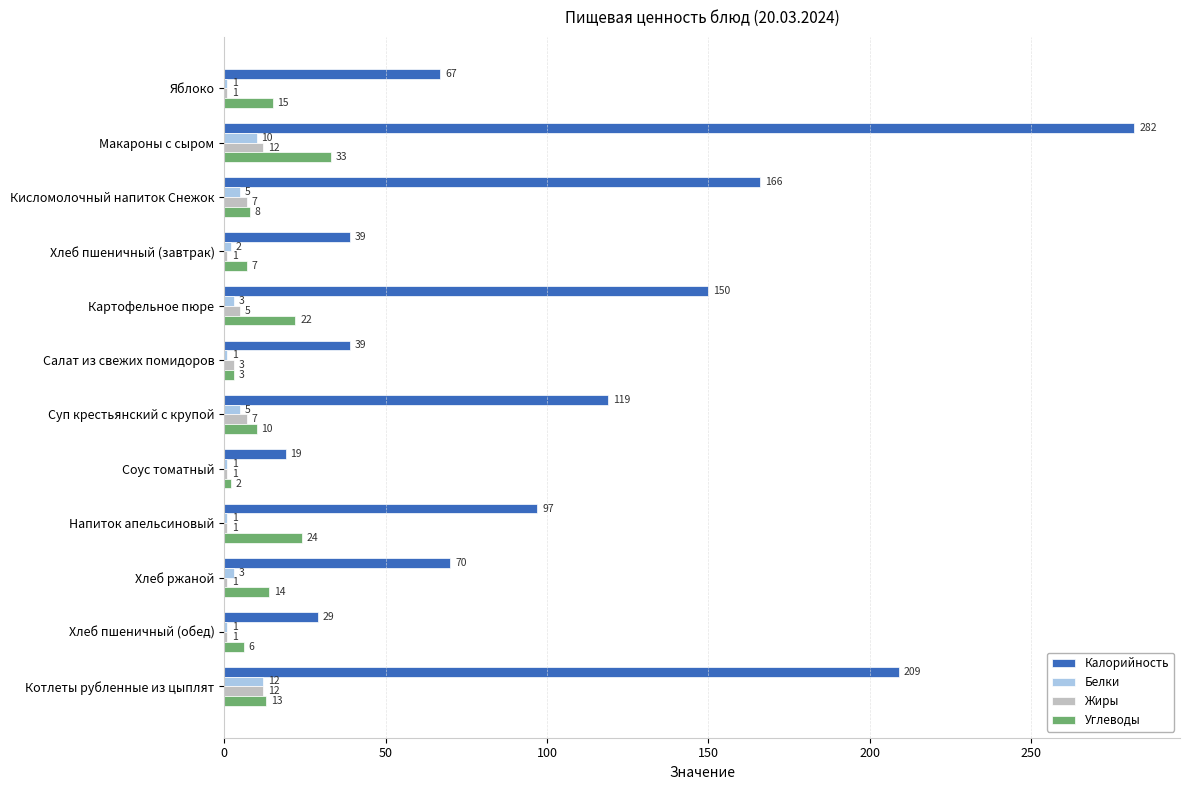

What is the average value of the Калорийность series?

107